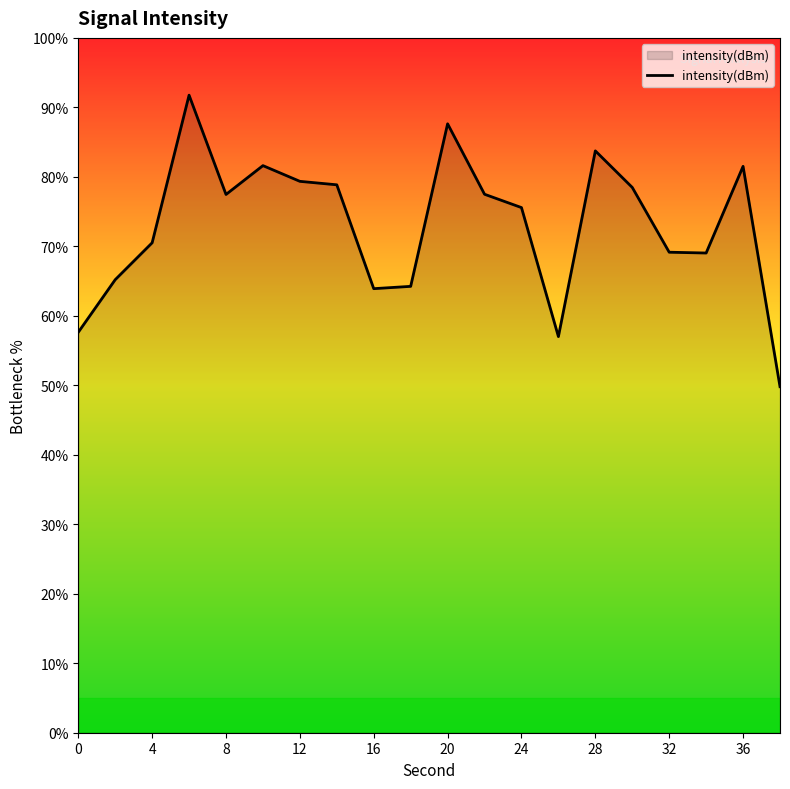

What is the smallest value displayed?

49.8